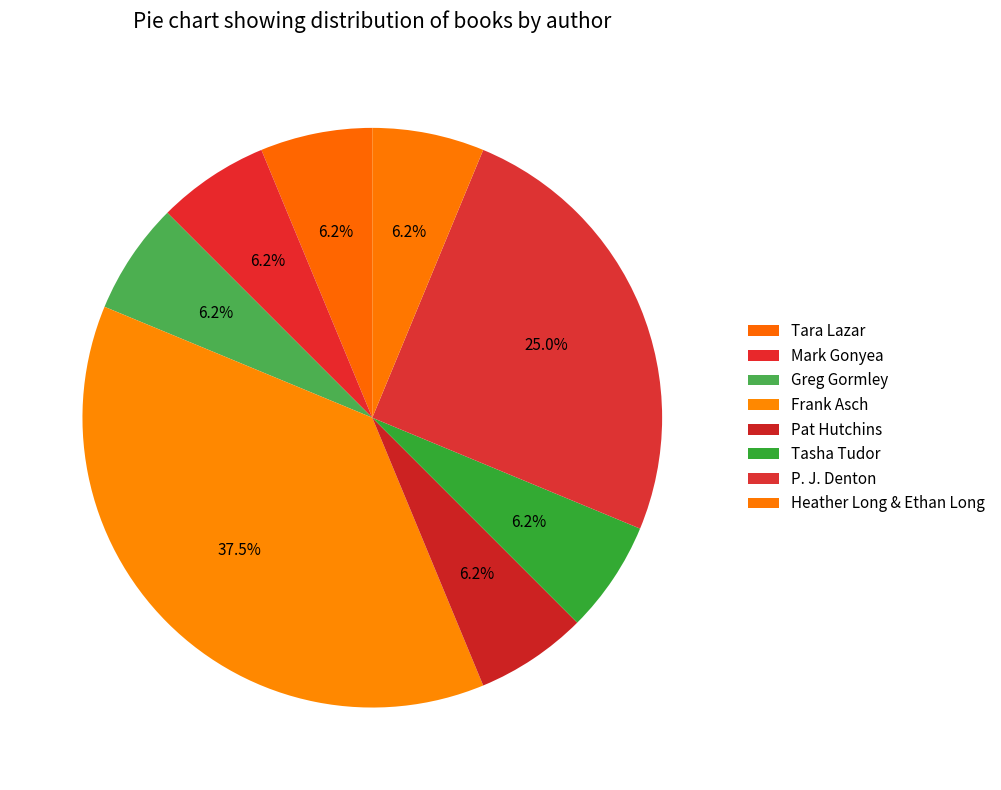

What is the ratio of the value at Greg Gormley to the value at Frank Asch?

0.2